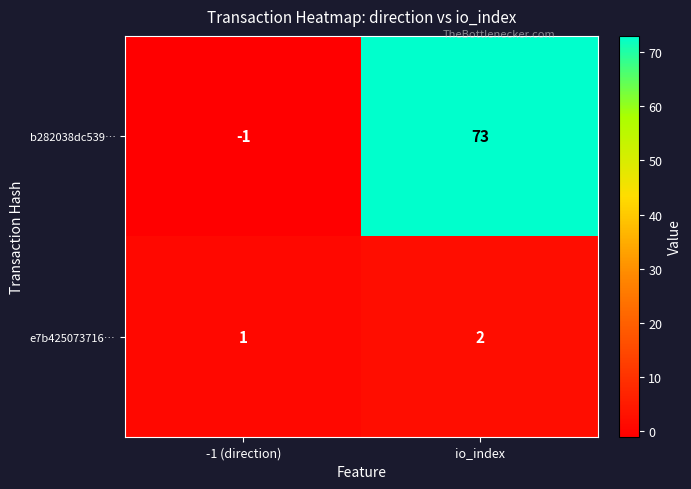

What is the average value of the b282038dc539… series?

36